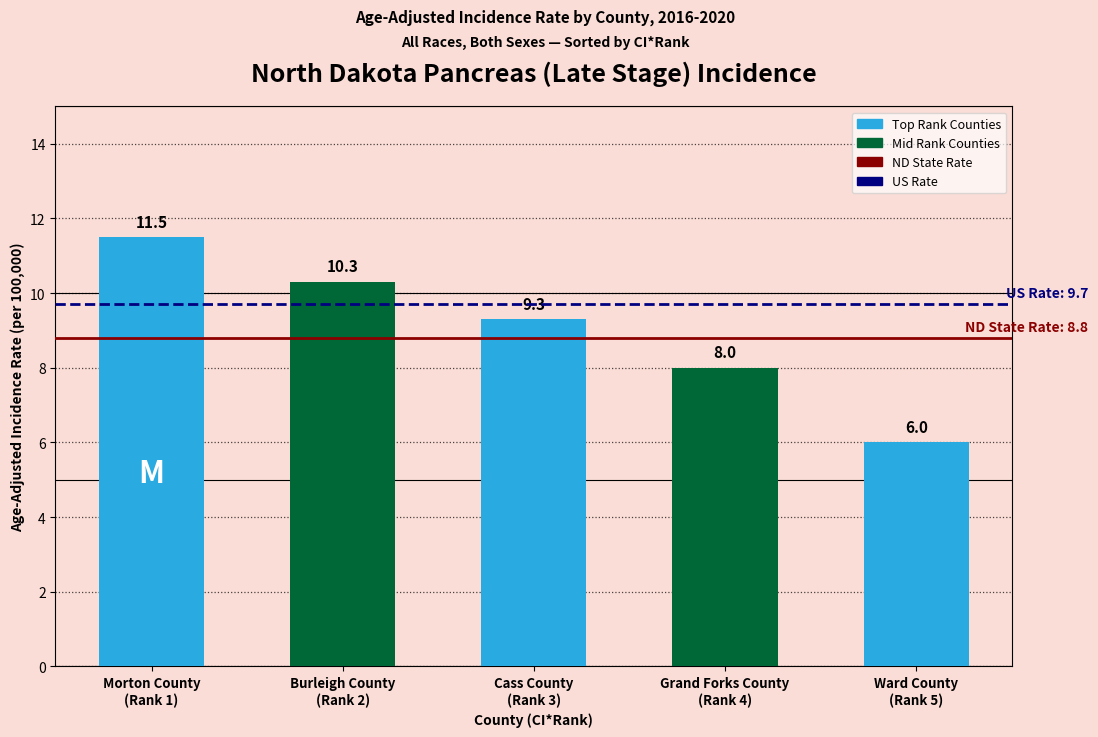

Reading left to right, what are all the values shown in this chart?

11.5	10.3	9.3	8.0	6.0